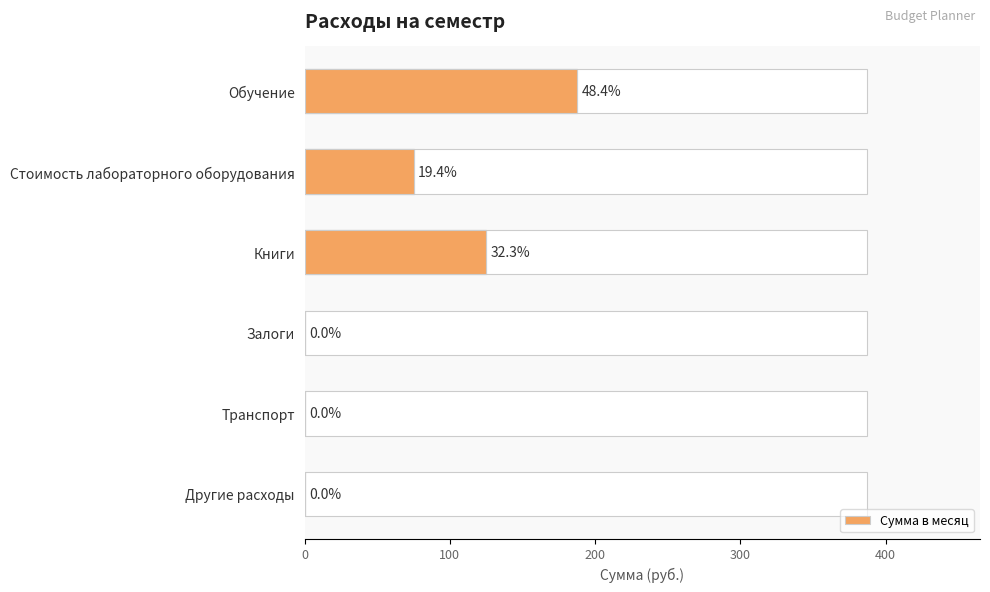

How many data points are above 75?

2